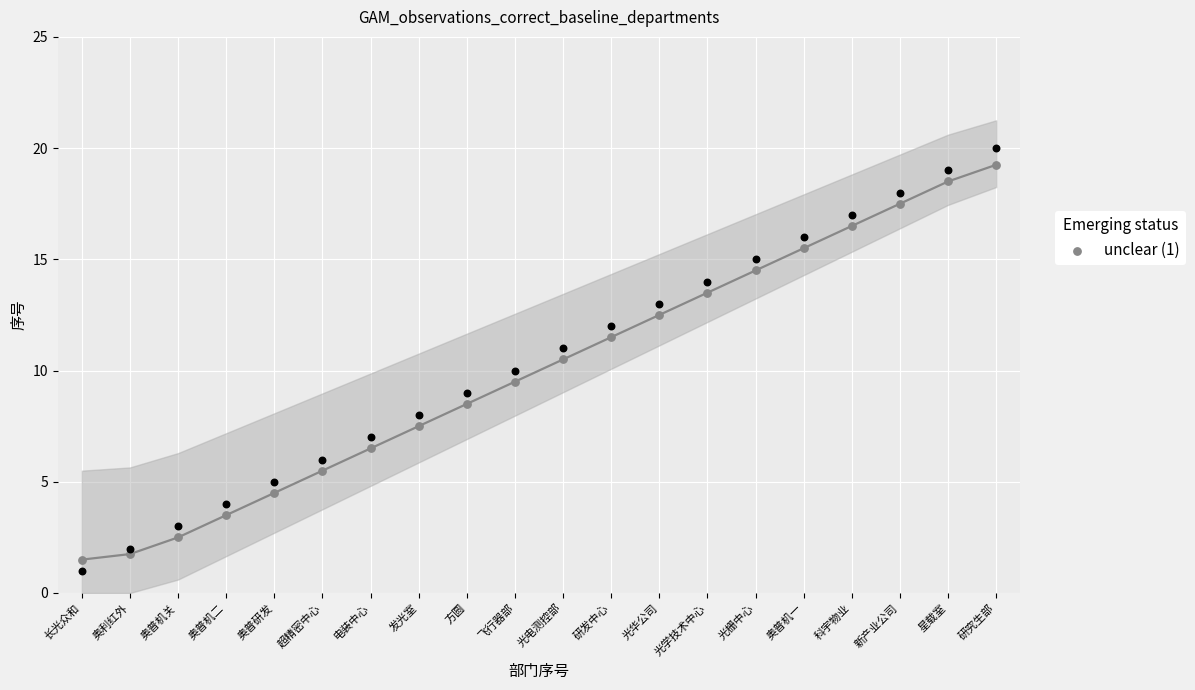

What is the ratio of the value at 光学技术中心 to the value at 奥普机关?

5.4